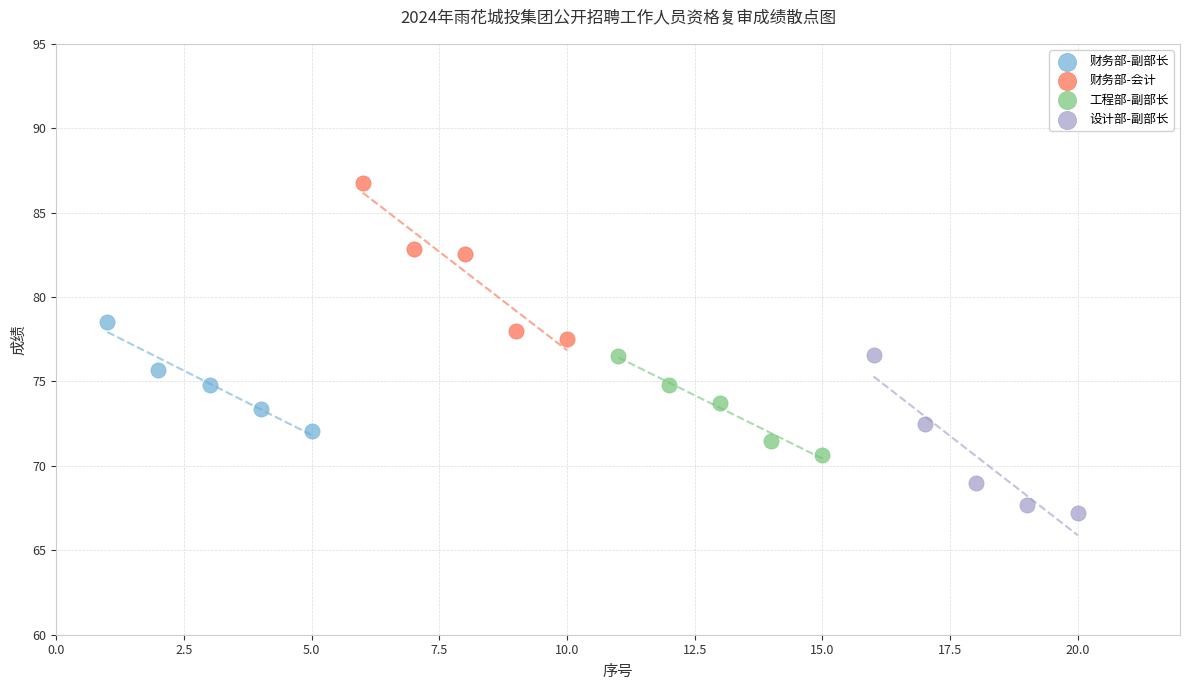

Which series contains the lowest Y value?

设计部-副部长